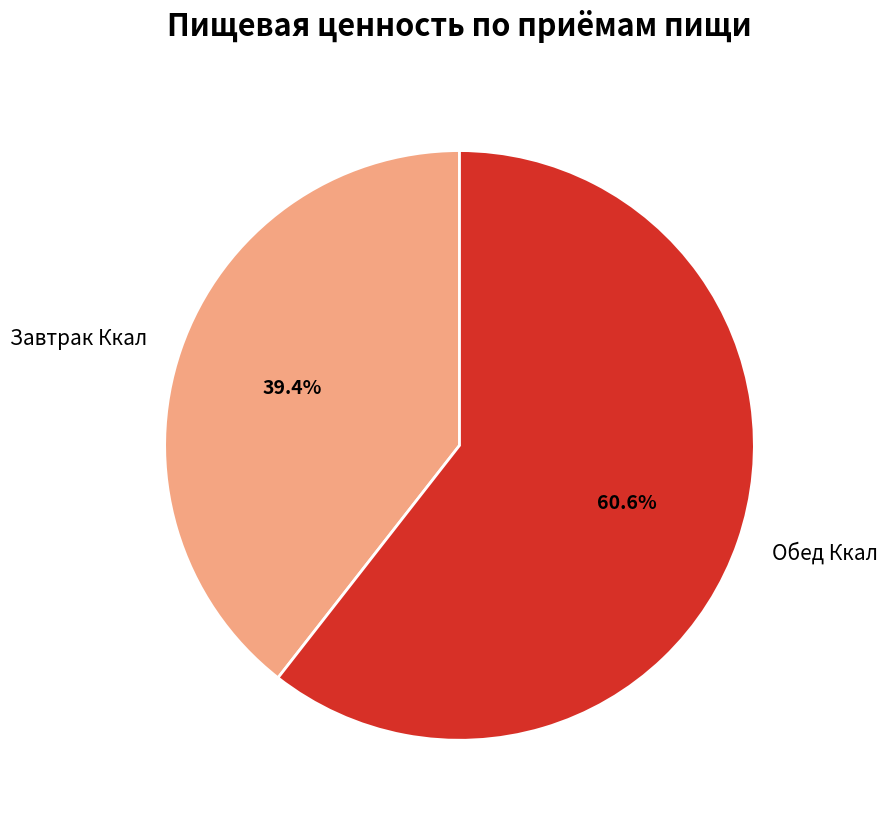

Is there a majority slice in this chart?

Yes